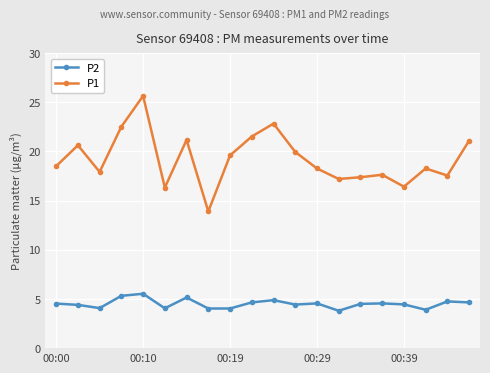

True or false: P1 has more than 2 points higher than both neighbors.

True